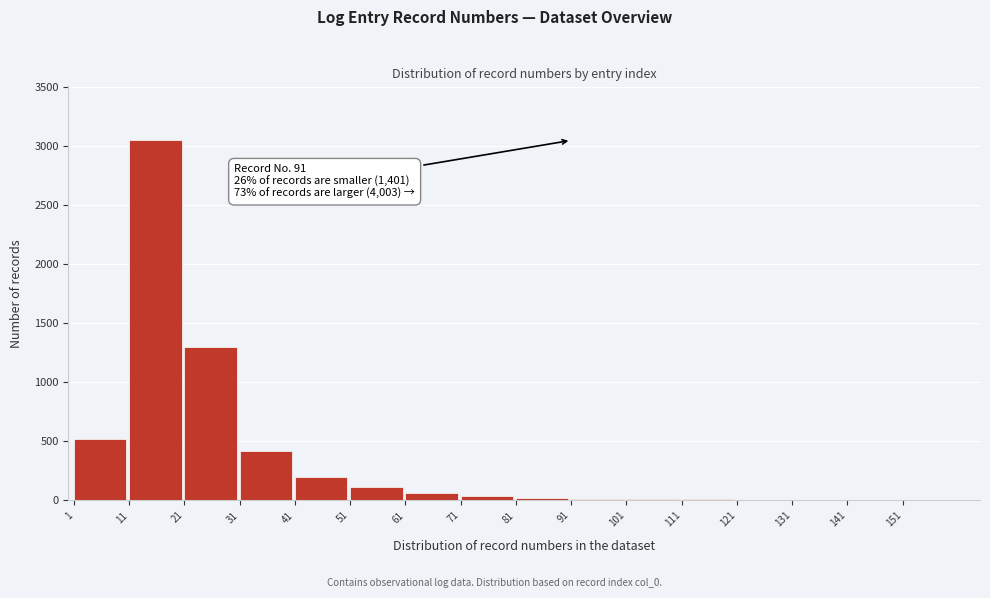

Over which range of the x-axis is the bar tallest?

11 to 21